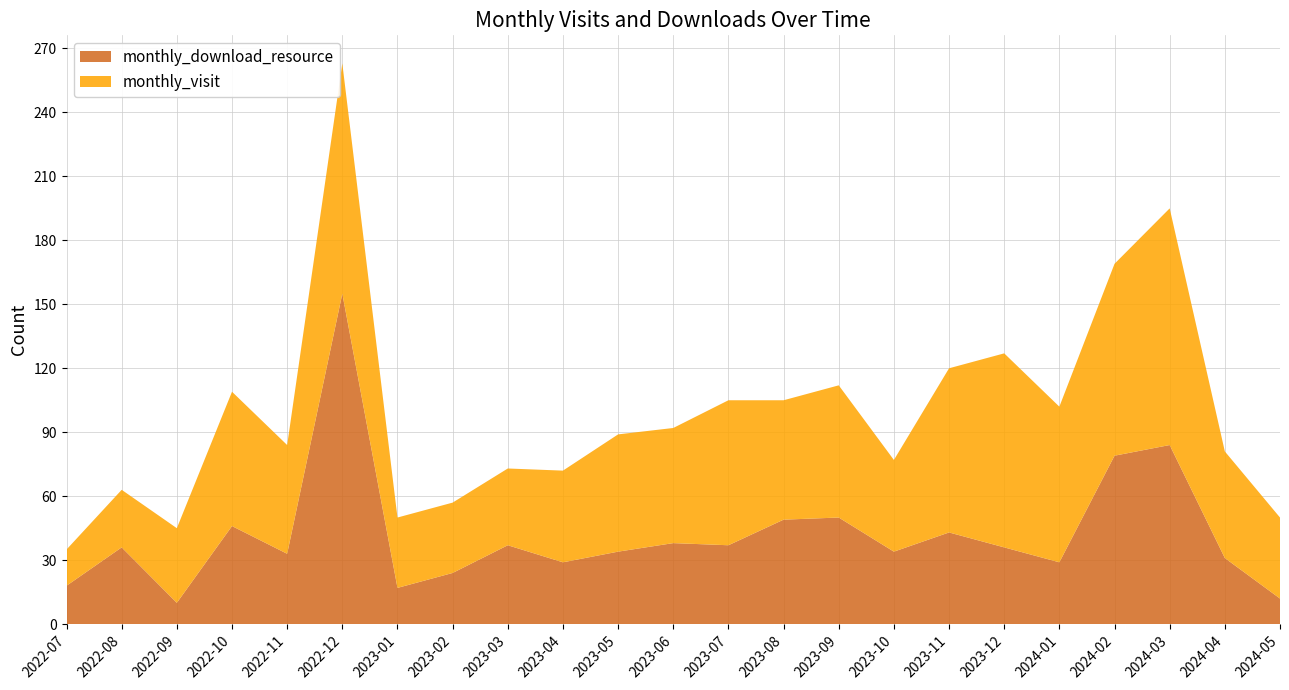

Reading left to right, list all the values displayed in this chart.

monthly_visit: 17	27	35	63	51	108	33	33	36	43	55	54	68	56	62	43	77	91	73	90	111	50	38
monthly_download_resource: 18	36	10	46	33	155	17	24	37	29	34	38	37	49	50	34	43	36	29	79	84	31	12